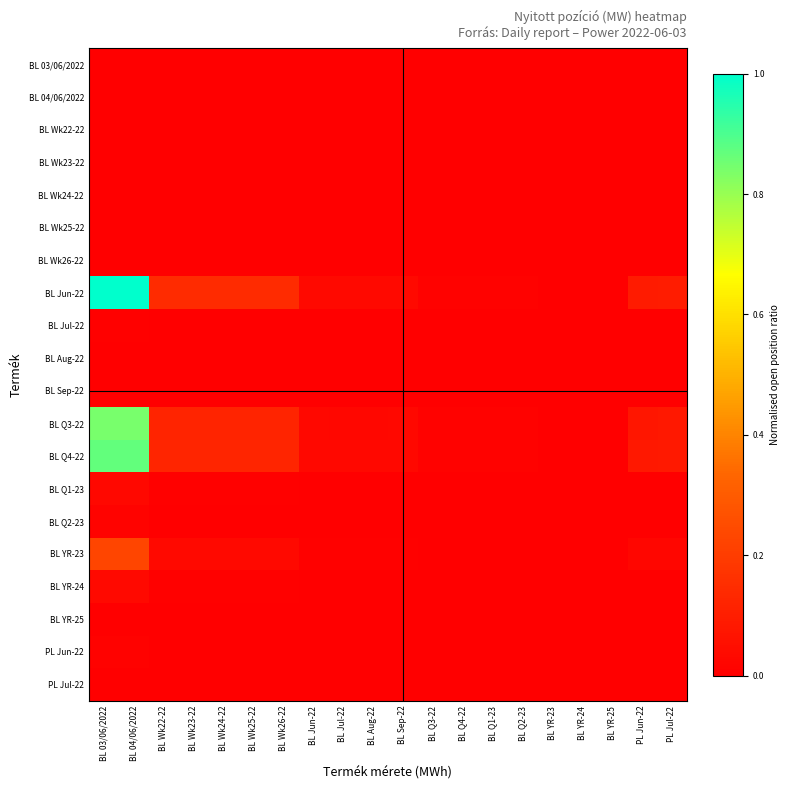

Reading left to right, extract all data points from this chart.

BL 03/06/2022: BL 03/06/2022=0.0	BL 04/06/2022=0.0	BL Wk22-22=0.0	BL Wk23-22=0.0	BL Wk24-22=0.0	BL Wk25-22=0.0	BL Wk26-22=0.0	BL Jun-22=0.0	BL Jul-22=0.0	BL Aug-22=0.0	BL Sep-22=0.0	BL Q3-22=0.0	BL Q4-22=0.0	BL Q1-23=0.0	BL Q2-23=0.0	BL YR-23=0.0	BL YR-24=0.0	BL YR-25=0.0	PL Jun-22=0.0	PL Jul-22=0.0
BL 04/06/2022: BL 03/06/2022=0.0	BL 04/06/2022=0.0	BL Wk22-22=0.0	BL Wk23-22=0.0	BL Wk24-22=0.0	BL Wk25-22=0.0	BL Wk26-22=0.0	BL Jun-22=0.0	BL Jul-22=0.0	BL Aug-22=0.0	BL Sep-22=0.0	BL Q3-22=0.0	BL Q4-22=0.0	BL Q1-23=0.0	BL Q2-23=0.0	BL YR-23=0.0	BL YR-24=0.0	BL YR-25=0.0	PL Jun-22=0.0	PL Jul-22=0.0
BL Wk22-22: BL 03/06/2022=0.0	BL 04/06/2022=0.0	BL Wk22-22=0.0	BL Wk23-22=0.0	BL Wk24-22=0.0	BL Wk25-22=0.0	BL Wk26-22=0.0	BL Jun-22=0.0	BL Jul-22=0.0	BL Aug-22=0.0	BL Sep-22=0.0	BL Q3-22=0.0	BL Q4-22=0.0	BL Q1-23=0.0	BL Q2-23=0.0	BL YR-23=0.0	BL YR-24=0.0	BL YR-25=0.0	PL Jun-22=0.0	PL Jul-22=0.0
BL Wk23-22: BL 03/06/2022=0.0	BL 04/06/2022=0.0	BL Wk22-22=0.0	BL Wk23-22=0.0	BL Wk24-22=0.0	BL Wk25-22=0.0	BL Wk26-22=0.0	BL Jun-22=0.0	BL Jul-22=0.0	BL Aug-22=0.0	BL Sep-22=0.0	BL Q3-22=0.0	BL Q4-22=0.0	BL Q1-23=0.0	BL Q2-23=0.0	BL YR-23=0.0	BL YR-24=0.0	BL YR-25=0.0	PL Jun-22=0.0	PL Jul-22=0.0
BL Wk24-22: BL 03/06/2022=0.0	BL 04/06/2022=0.0	BL Wk22-22=0.0	BL Wk23-22=0.0	BL Wk24-22=0.0	BL Wk25-22=0.0	BL Wk26-22=0.0	BL Jun-22=0.0	BL Jul-22=0.0	BL Aug-22=0.0	BL Sep-22=0.0	BL Q3-22=0.0	BL Q4-22=0.0	BL Q1-23=0.0	BL Q2-23=0.0	BL YR-23=0.0	BL YR-24=0.0	BL YR-25=0.0	PL Jun-22=0.0	PL Jul-22=0.0
BL Wk25-22: BL 03/06/2022=0.0	BL 04/06/2022=0.0	BL Wk22-22=0.0	BL Wk23-22=0.0	BL Wk24-22=0.0	BL Wk25-22=0.0	BL Wk26-22=0.0	BL Jun-22=0.0	BL Jul-22=0.0	BL Aug-22=0.0	BL Sep-22=0.0	BL Q3-22=0.0	BL Q4-22=0.0	BL Q1-23=0.0	BL Q2-23=0.0	BL YR-23=0.0	BL YR-24=0.0	BL YR-25=0.0	PL Jun-22=0.0	PL Jul-22=0.0
BL Wk26-22: BL 03/06/2022=0.0	BL 04/06/2022=0.0	BL Wk22-22=0.0	BL Wk23-22=0.0	BL Wk24-22=0.0	BL Wk25-22=0.0	BL Wk26-22=0.0	BL Jun-22=0.0	BL Jul-22=0.0	BL Aug-22=0.0	BL Sep-22=0.0	BL Q3-22=0.0	BL Q4-22=0.0	BL Q1-23=0.0	BL Q2-23=0.0	BL YR-23=0.0	BL YR-24=0.0	BL YR-25=0.0	PL Jun-22=0.0	PL Jul-22=0.0
BL Jun-22: BL 03/06/2022=1.0	BL 04/06/2022=1.0	BL Wk22-22=0.1	BL Wk23-22=0.1	BL Wk24-22=0.1	BL Wk25-22=0.1	BL Wk26-22=0.1	BL Jun-22=0.0	BL Jul-22=0.0	BL Aug-22=0.0	BL Sep-22=0.0	BL Q3-22=0.0	BL Q4-22=0.0	BL Q1-23=0.0	BL Q2-23=0.0	BL YR-23=0.0	BL YR-24=0.0	BL YR-25=0.0	PL Jun-22=0.1	PL Jul-22=0.1
BL Jul-22: BL 03/06/2022=0.0	BL 04/06/2022=0.0	BL Wk22-22=0.0	BL Wk23-22=0.0	BL Wk24-22=0.0	BL Wk25-22=0.0	BL Wk26-22=0.0	BL Jun-22=0.0	BL Jul-22=0.0	BL Aug-22=0.0	BL Sep-22=0.0	BL Q3-22=0.0	BL Q4-22=0.0	BL Q1-23=0.0	BL Q2-23=0.0	BL YR-23=0.0	BL YR-24=0.0	BL YR-25=0.0	PL Jun-22=0.0	PL Jul-22=0.0
BL Aug-22: BL 03/06/2022=0.0	BL 04/06/2022=0.0	BL Wk22-22=0.0	BL Wk23-22=0.0	BL Wk24-22=0.0	BL Wk25-22=0.0	BL Wk26-22=0.0	BL Jun-22=0.0	BL Jul-22=0.0	BL Aug-22=0.0	BL Sep-22=0.0	BL Q3-22=0.0	BL Q4-22=0.0	BL Q1-23=0.0	BL Q2-23=0.0	BL YR-23=0.0	BL YR-24=0.0	BL YR-25=0.0	PL Jun-22=0.0	PL Jul-22=0.0
BL Sep-22: BL 03/06/2022=0.0	BL 04/06/2022=0.0	BL Wk22-22=0.0	BL Wk23-22=0.0	BL Wk24-22=0.0	BL Wk25-22=0.0	BL Wk26-22=0.0	BL Jun-22=0.0	BL Jul-22=0.0	BL Aug-22=0.0	BL Sep-22=0.0	BL Q3-22=0.0	BL Q4-22=0.0	BL Q1-23=0.0	BL Q2-23=0.0	BL YR-23=0.0	BL YR-24=0.0	BL YR-25=0.0	PL Jun-22=0.0	PL Jul-22=0.0
BL Q3-22: BL 03/06/2022=0.8	BL 04/06/2022=0.8	BL Wk22-22=0.1	BL Wk23-22=0.1	BL Wk24-22=0.1	BL Wk25-22=0.1	BL Wk26-22=0.1	BL Jun-22=0.0	BL Jul-22=0.0	BL Aug-22=0.0	BL Sep-22=0.0	BL Q3-22=0.0	BL Q4-22=0.0	BL Q1-23=0.0	BL Q2-23=0.0	BL YR-23=0.0	BL YR-24=0.0	BL YR-25=0.0	PL Jun-22=0.1	PL Jul-22=0.1
BL Q4-22: BL 03/06/2022=0.9	BL 04/06/2022=0.9	BL Wk22-22=0.1	BL Wk23-22=0.1	BL Wk24-22=0.1	BL Wk25-22=0.1	BL Wk26-22=0.1	BL Jun-22=0.0	BL Jul-22=0.0	BL Aug-22=0.0	BL Sep-22=0.0	BL Q3-22=0.0	BL Q4-22=0.0	BL Q1-23=0.0	BL Q2-23=0.0	BL YR-23=0.0	BL YR-24=0.0	BL YR-25=0.0	PL Jun-22=0.1	PL Jul-22=0.1
BL Q1-23: BL 03/06/2022=0.0	BL 04/06/2022=0.0	BL Wk22-22=0.0	BL Wk23-22=0.0	BL Wk24-22=0.0	BL Wk25-22=0.0	BL Wk26-22=0.0	BL Jun-22=0.0	BL Jul-22=0.0	BL Aug-22=0.0	BL Sep-22=0.0	BL Q3-22=0.0	BL Q4-22=0.0	BL Q1-23=0.0	BL Q2-23=0.0	BL YR-23=0.0	BL YR-24=0.0	BL YR-25=0.0	PL Jun-22=0.0	PL Jul-22=0.0
BL Q2-23: BL 03/06/2022=0.0	BL 04/06/2022=0.0	BL Wk22-22=0.0	BL Wk23-22=0.0	BL Wk24-22=0.0	BL Wk25-22=0.0	BL Wk26-22=0.0	BL Jun-22=0.0	BL Jul-22=0.0	BL Aug-22=0.0	BL Sep-22=0.0	BL Q3-22=0.0	BL Q4-22=0.0	BL Q1-23=0.0	BL Q2-23=0.0	BL YR-23=0.0	BL YR-24=0.0	BL YR-25=0.0	PL Jun-22=0.0	PL Jul-22=0.0
BL YR-23: BL 03/06/2022=0.2	BL 04/06/2022=0.2	BL Wk22-22=0.0	BL Wk23-22=0.0	BL Wk24-22=0.0	BL Wk25-22=0.0	BL Wk26-22=0.0	BL Jun-22=0.0	BL Jul-22=0.0	BL Aug-22=0.0	BL Sep-22=0.0	BL Q3-22=0.0	BL Q4-22=0.0	BL Q1-23=0.0	BL Q2-23=0.0	BL YR-23=0.0	BL YR-24=0.0	BL YR-25=0.0	PL Jun-22=0.0	PL Jul-22=0.0
BL YR-24: BL 03/06/2022=0.0	BL 04/06/2022=0.0	BL Wk22-22=0.0	BL Wk23-22=0.0	BL Wk24-22=0.0	BL Wk25-22=0.0	BL Wk26-22=0.0	BL Jun-22=0.0	BL Jul-22=0.0	BL Aug-22=0.0	BL Sep-22=0.0	BL Q3-22=0.0	BL Q4-22=0.0	BL Q1-23=0.0	BL Q2-23=0.0	BL YR-23=0.0	BL YR-24=0.0	BL YR-25=0.0	PL Jun-22=0.0	PL Jul-22=0.0
BL YR-25: BL 03/06/2022=0.0	BL 04/06/2022=0.0	BL Wk22-22=0.0	BL Wk23-22=0.0	BL Wk24-22=0.0	BL Wk25-22=0.0	BL Wk26-22=0.0	BL Jun-22=0.0	BL Jul-22=0.0	BL Aug-22=0.0	BL Sep-22=0.0	BL Q3-22=0.0	BL Q4-22=0.0	BL Q1-23=0.0	BL Q2-23=0.0	BL YR-23=0.0	BL YR-24=0.0	BL YR-25=0.0	PL Jun-22=0.0	PL Jul-22=0.0
PL Jun-22: BL 03/06/2022=0.0	BL 04/06/2022=0.0	BL Wk22-22=0.0	BL Wk23-22=0.0	BL Wk24-22=0.0	BL Wk25-22=0.0	BL Wk26-22=0.0	BL Jun-22=0.0	BL Jul-22=0.0	BL Aug-22=0.0	BL Sep-22=0.0	BL Q3-22=0.0	BL Q4-22=0.0	BL Q1-23=0.0	BL Q2-23=0.0	BL YR-23=0.0	BL YR-24=0.0	BL YR-25=0.0	PL Jun-22=0.0	PL Jul-22=0.0
PL Jul-22: BL 03/06/2022=0.0	BL 04/06/2022=0.0	BL Wk22-22=0.0	BL Wk23-22=0.0	BL Wk24-22=0.0	BL Wk25-22=0.0	BL Wk26-22=0.0	BL Jun-22=0.0	BL Jul-22=0.0	BL Aug-22=0.0	BL Sep-22=0.0	BL Q3-22=0.0	BL Q4-22=0.0	BL Q1-23=0.0	BL Q2-23=0.0	BL YR-23=0.0	BL YR-24=0.0	BL YR-25=0.0	PL Jun-22=0.0	PL Jul-22=0.0